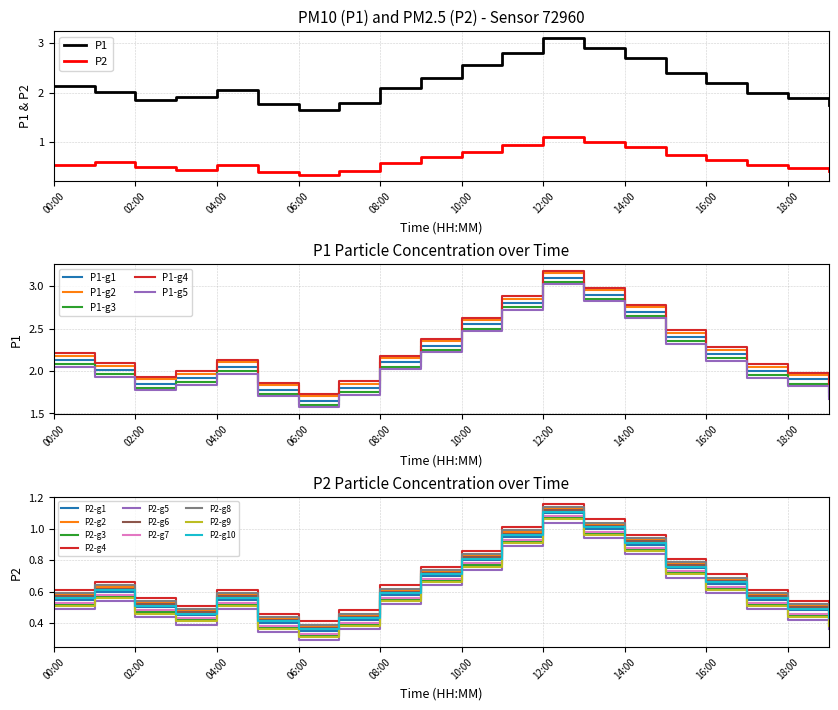

True or false: P2 and P1 intersect in this chart.

False